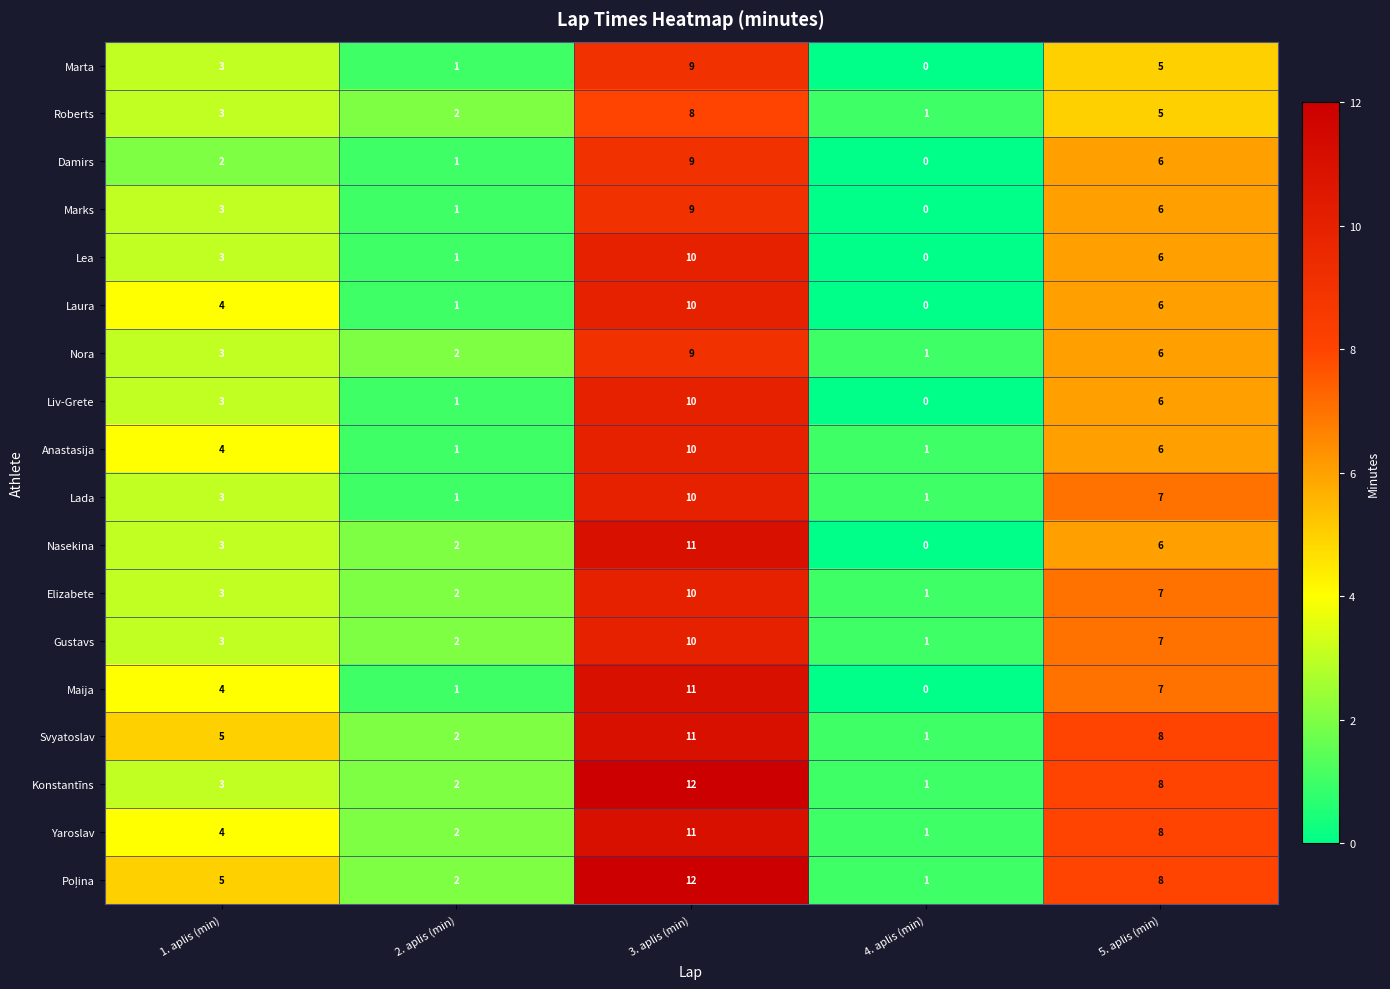

What is the greatest value displayed?

12